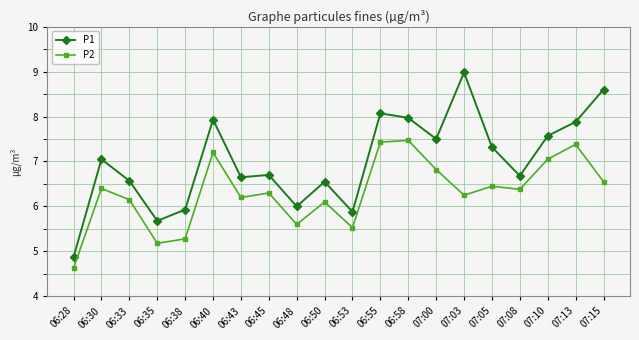

What is the difference between the highest and lowest values at 07:08?

0.3